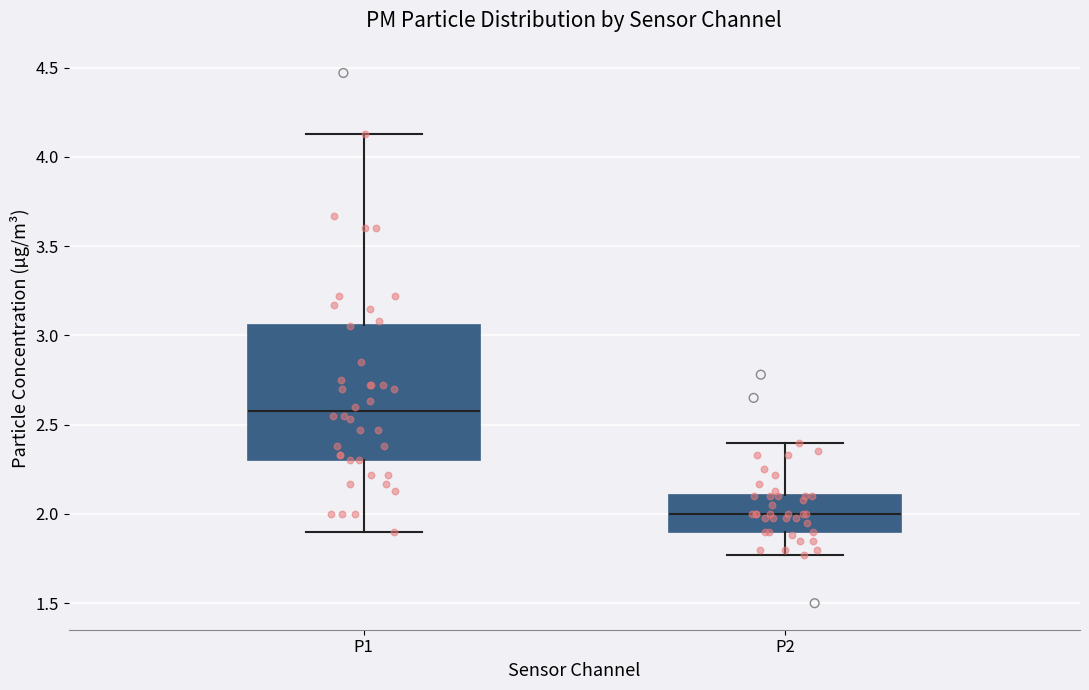

Where is the lower edge of the box for P2 on the y-axis? The values are not printed on the chart, so give them approximately, as read against the axis.

1.90